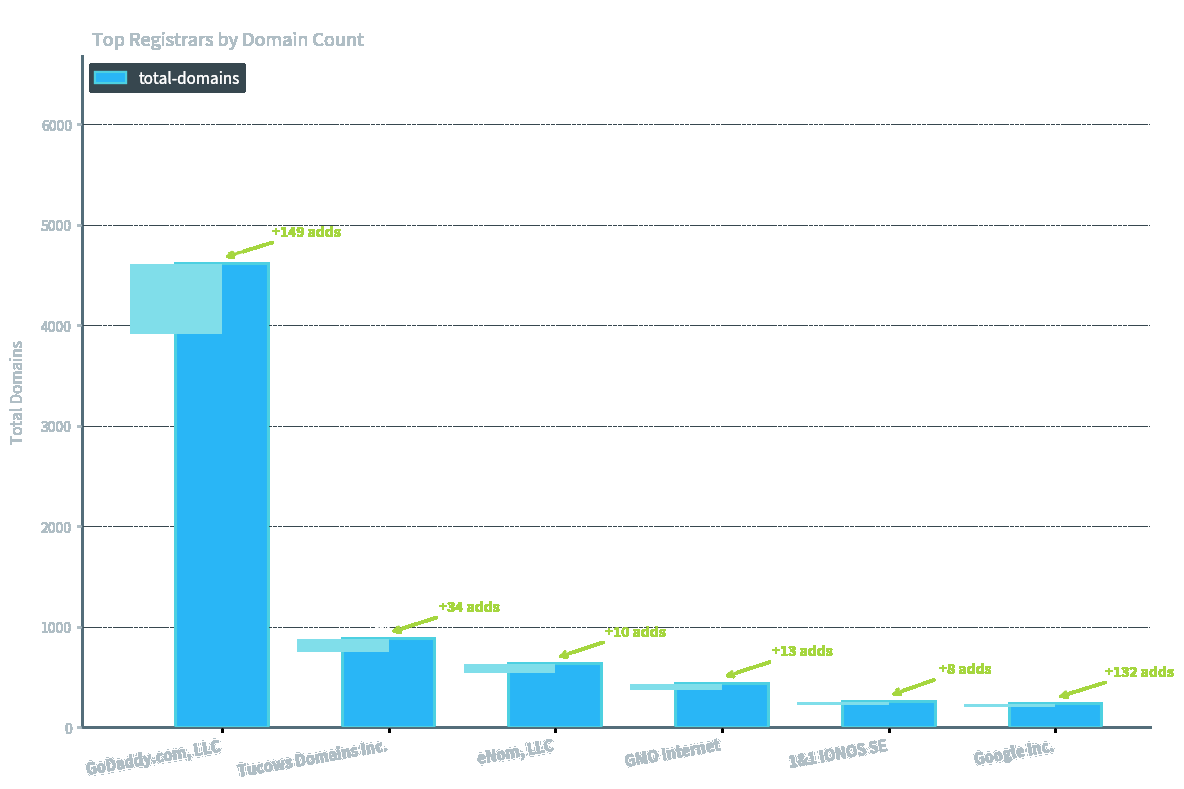

Reading right to left, what are all the values shown in this chart?

232	255	434	629	877	4608